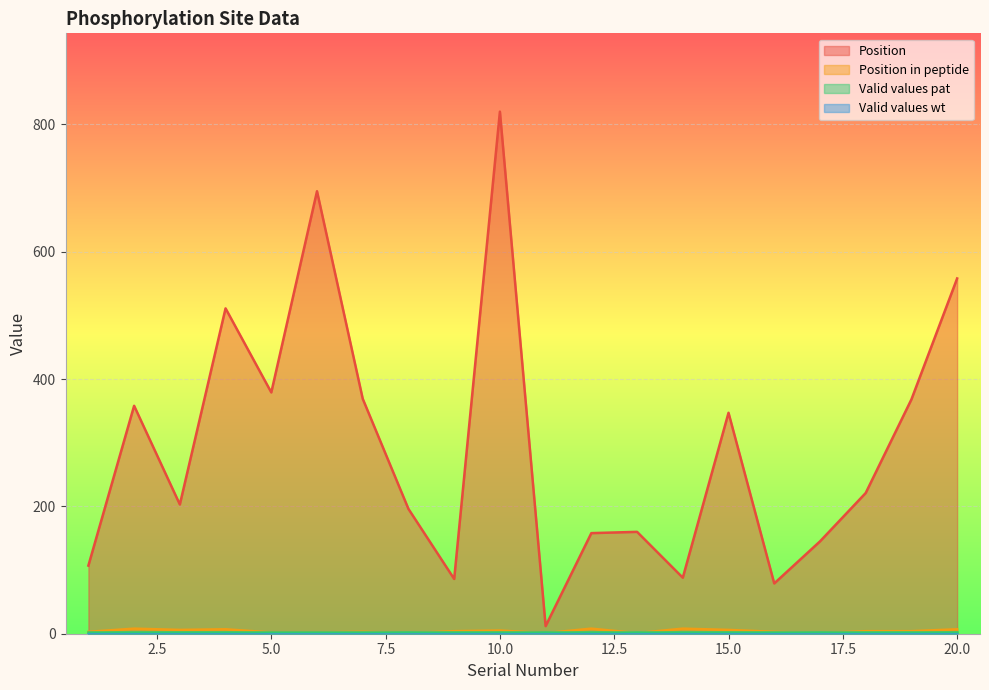

In Position in peptide, how many points are lower than both neighbors (excluding endpoints)?

5